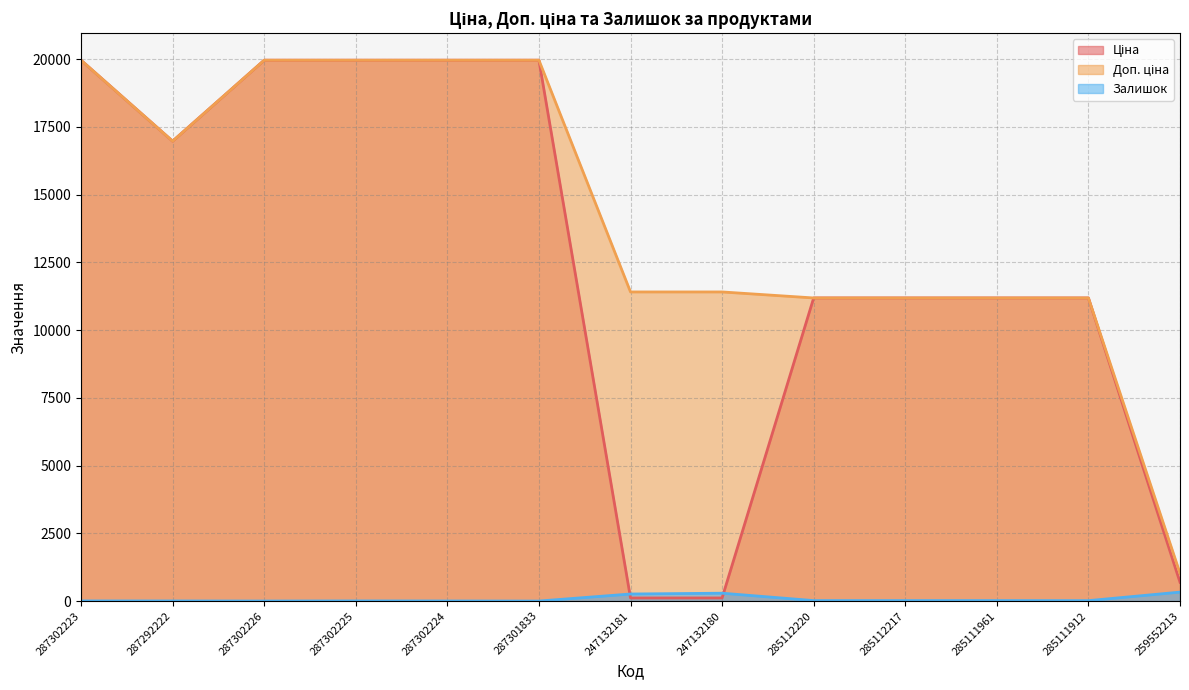

Where is the first local minimum for Залишок?

287302226